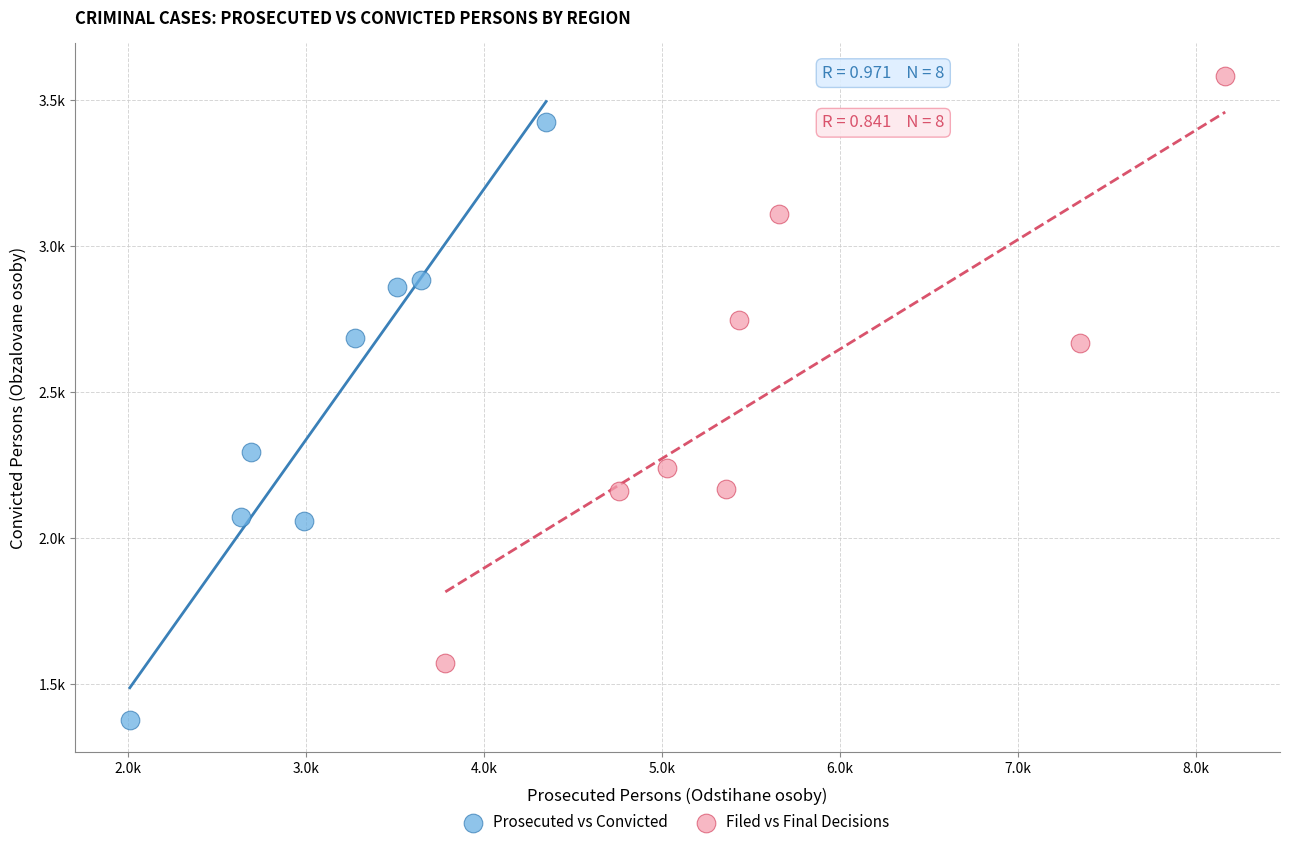

What are all the series names shown in the legend?

Prosecuted vs Convicted, Filed vs Final Decisions